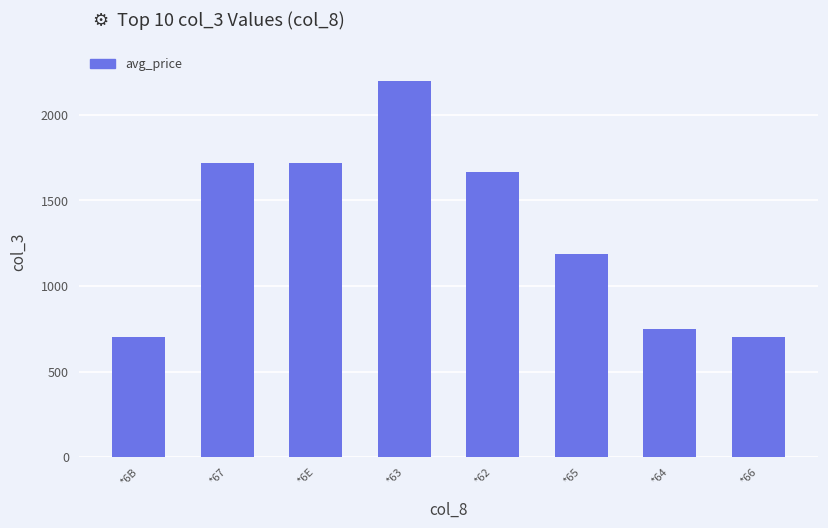

The chart shows a value of 748.4 at *64. True or false?

True